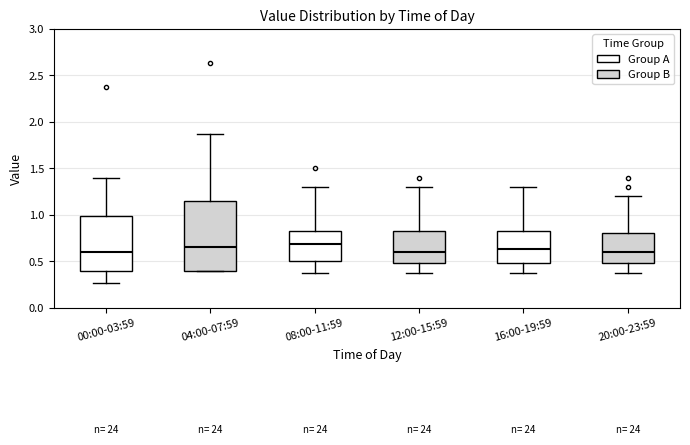

Reading left to right, read every box against the y-axis: the position of its median line, the range the box covers, and the ends of its whiskers. The values are not printed on the chart, so give them approximately, as read against the axis.

00:00-03:59: median 0.60, box 0.40 to 1.00, whiskers 0.25 to 1.40
04:00-07:59: median 0.65, box 0.40 to 1.15, whiskers 0.40 to 1.85
08:00-11:59: median 0.70, box 0.50 to 0.85, whiskers 0.35 to 1.30
12:00-15:59: median 0.60, box 0.50 to 0.85, whiskers 0.35 to 1.30
16:00-19:59: median 0.65, box 0.50 to 0.85, whiskers 0.35 to 1.30
20:00-23:59: median 0.60, box 0.50 to 0.80, whiskers 0.35 to 1.20